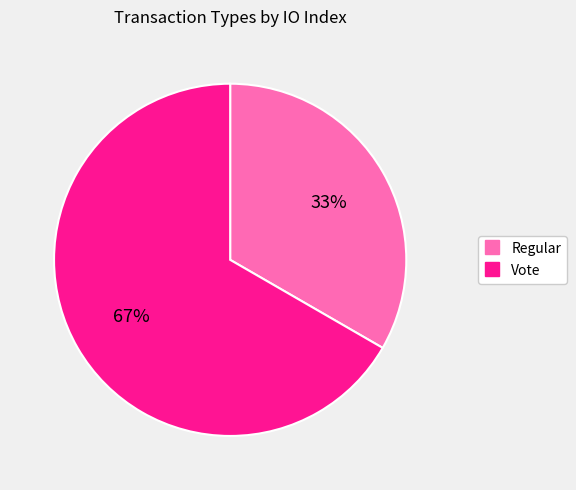

What is the ratio of the value at Regular to the value at Vote?

0.5